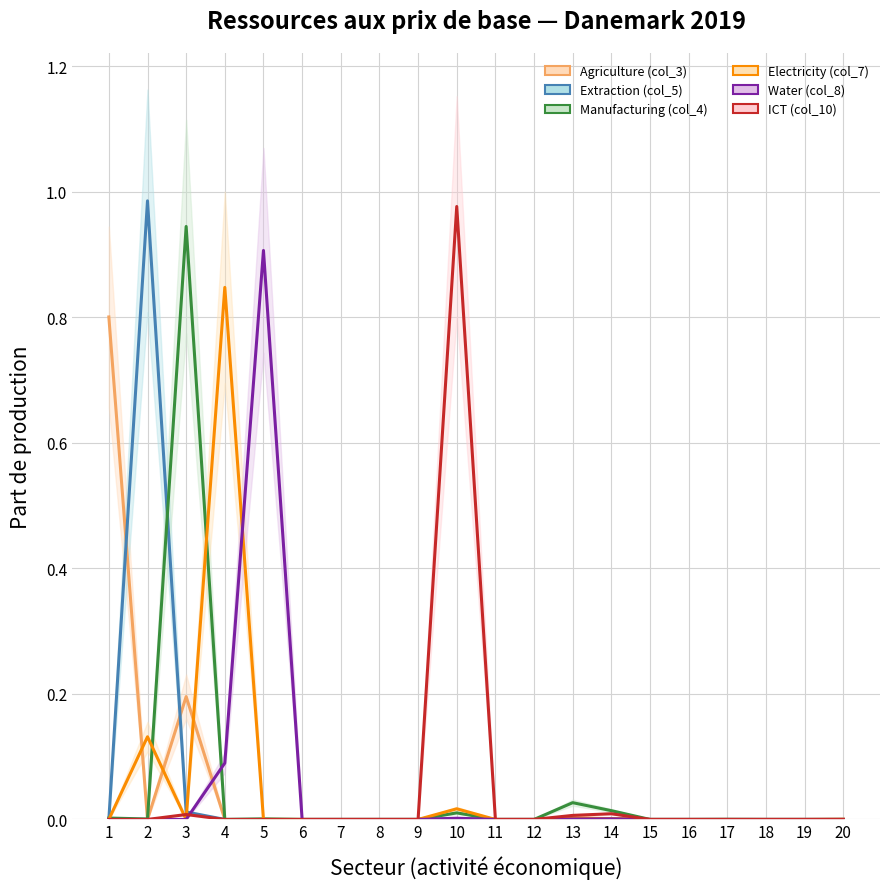

What are all the series names shown in the legend?

Agriculture (col_3), Extraction (col_5), Manufacturing (col_4), Electricity (col_7), Water (col_8), ICT (col_10)